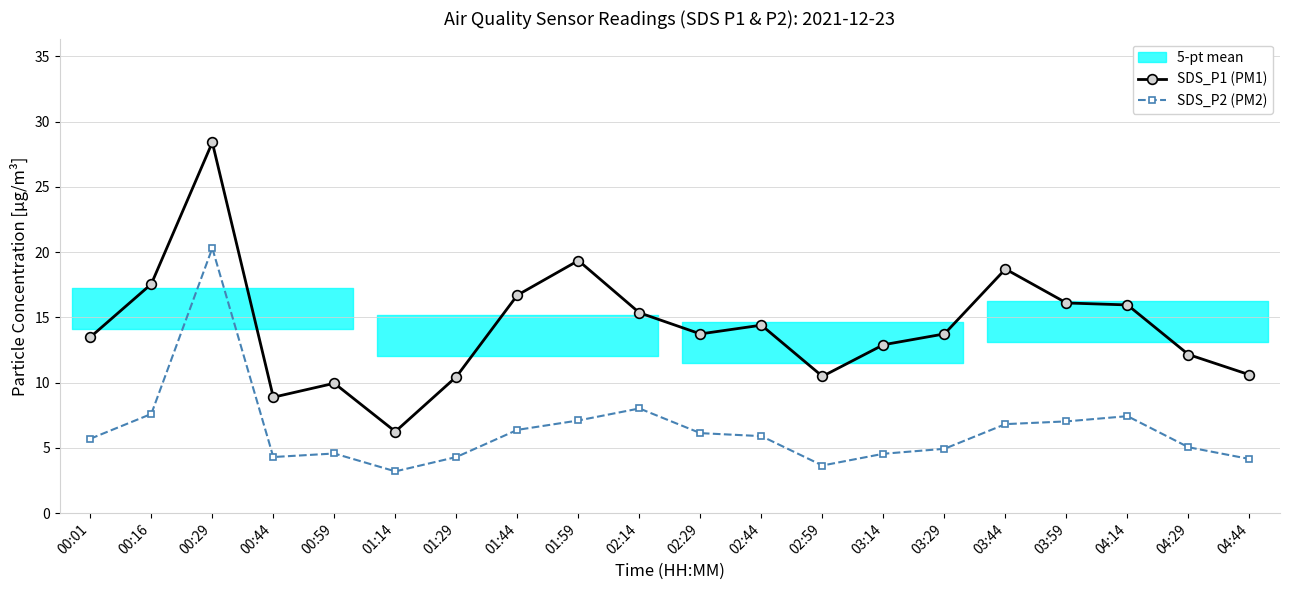

At which category is the sum across all series the highest?

00:29